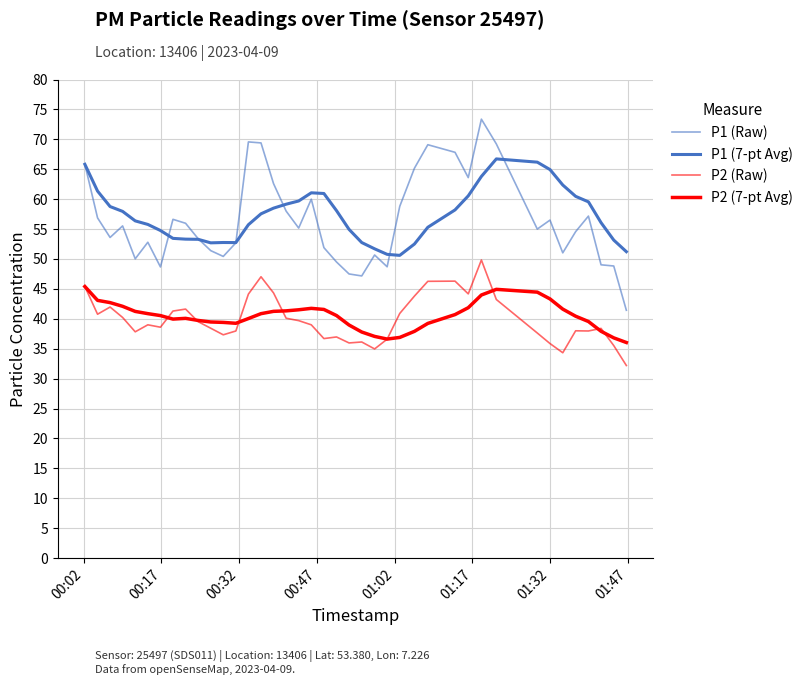

True or false: P2 (Raw) and P1 (7-pt Avg) intersect in this chart.

False